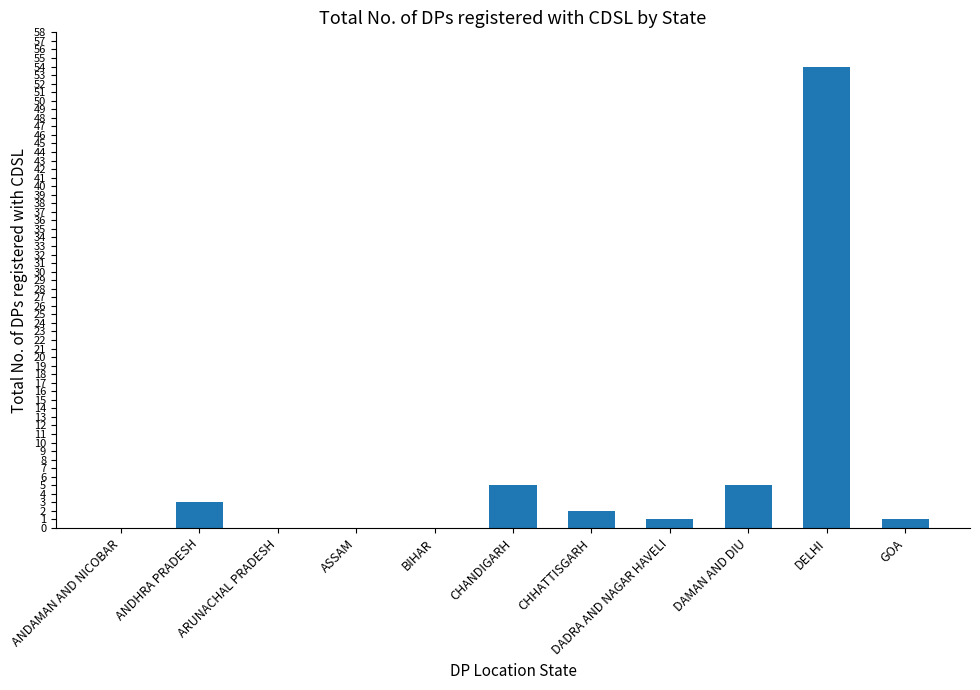

What is the change in value from CHANDIGARH to DELHI?

+49